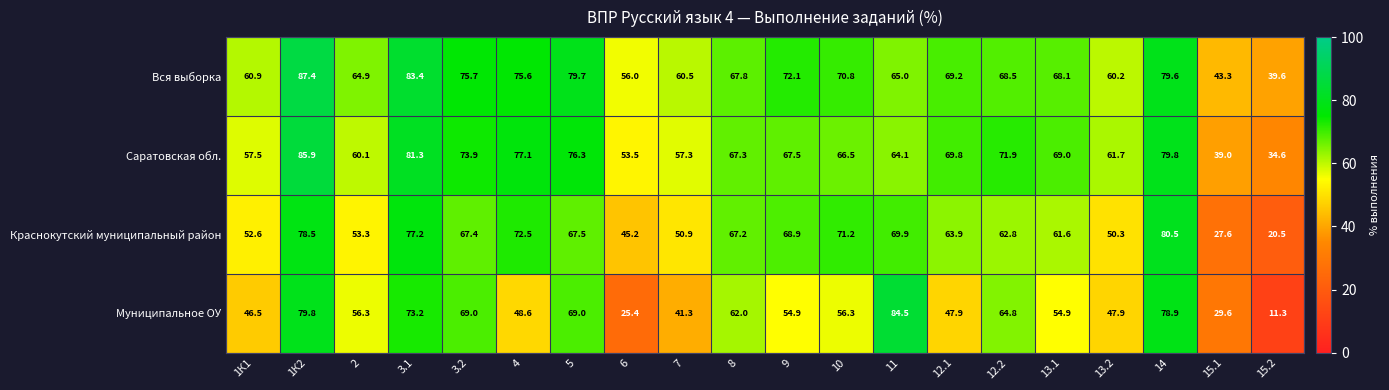

How many values in the Саратовская обл. series exceed 67?

11